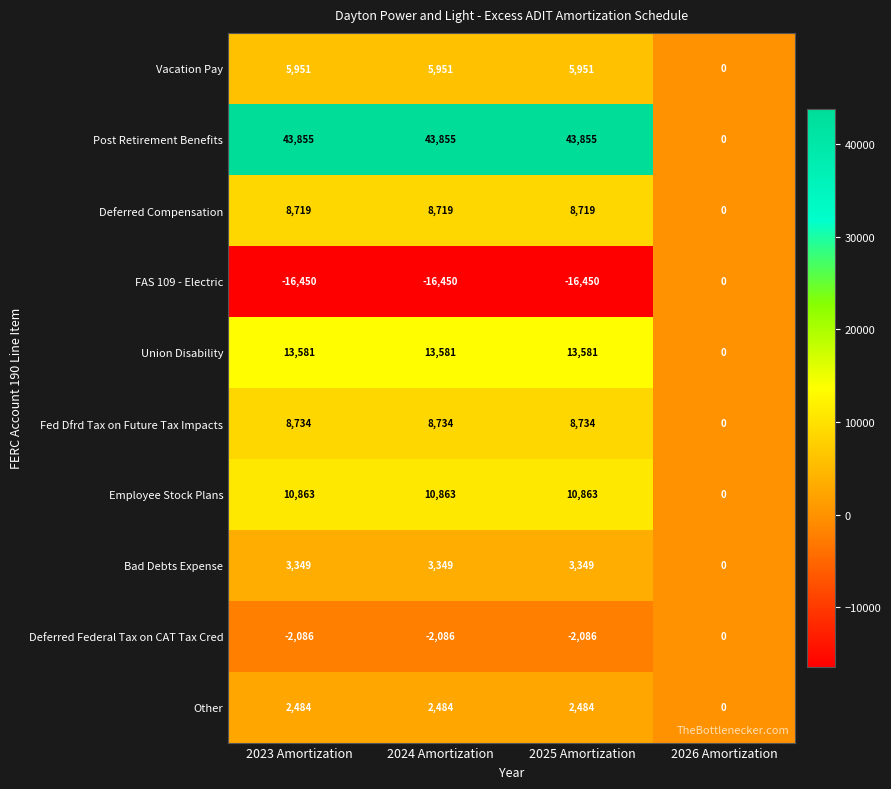

Which series has the largest total across all categories?

Post Retirement Benefits